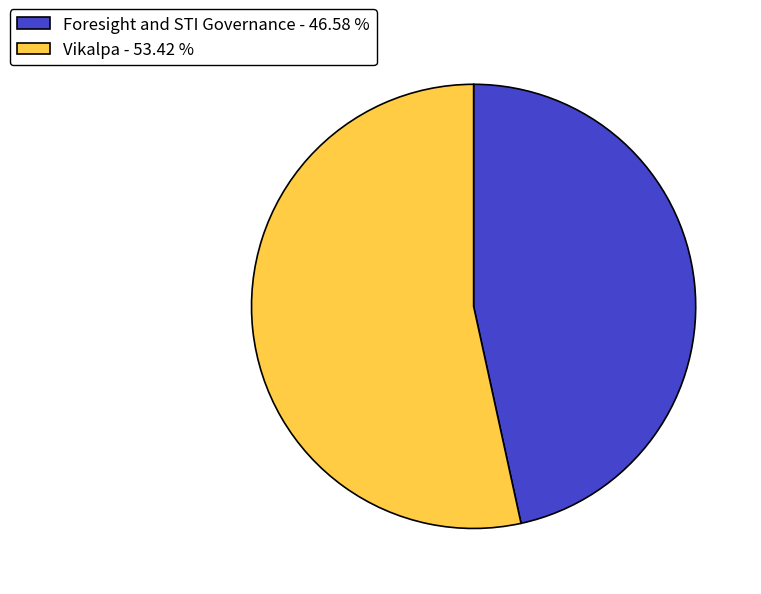

How many segments does this pie chart have?

2